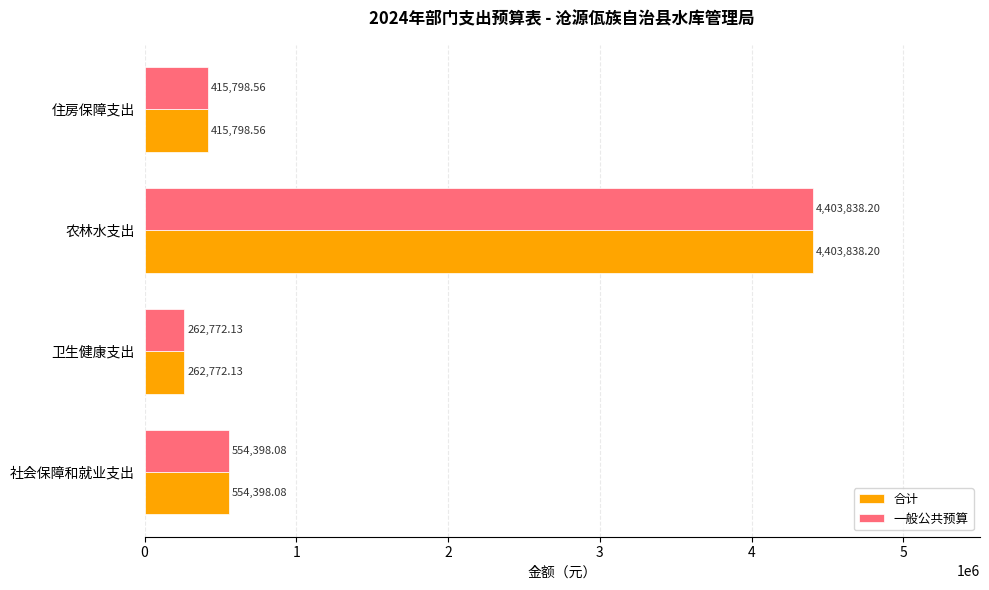

At which category is the sum across all series the highest?

农林水支出